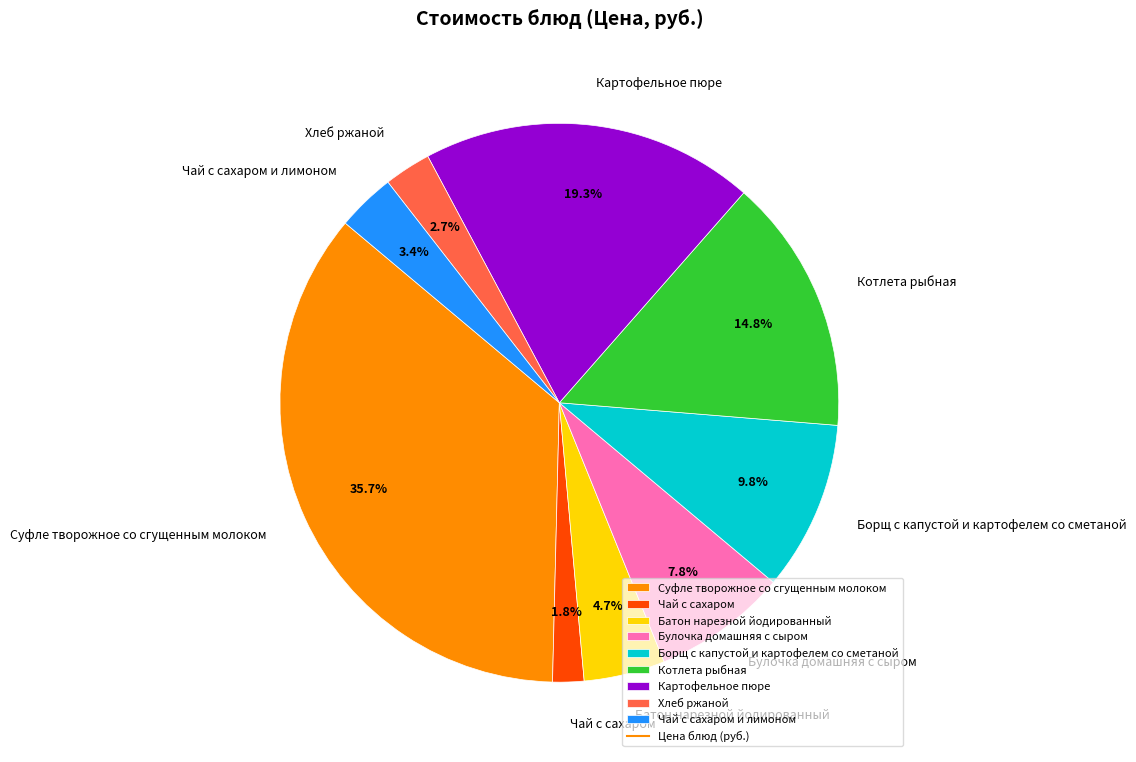

Does any single category account for the majority?

No